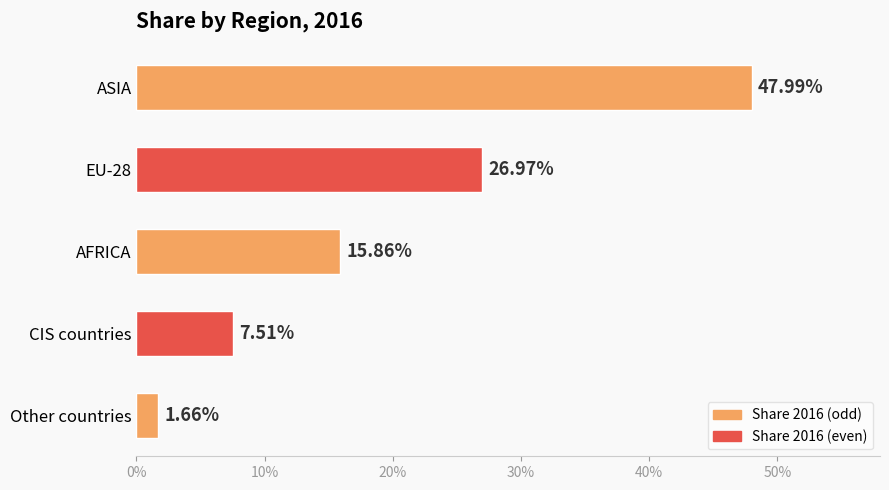

Are the bars horizontal?

Yes